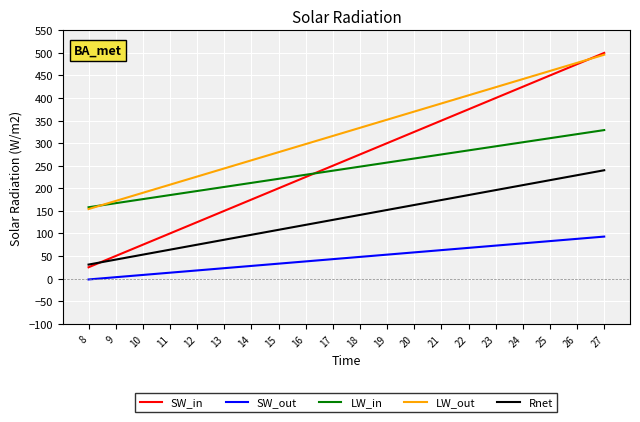

Is the value of SW_in at 16 greater than the value of LW_out at 22?

No